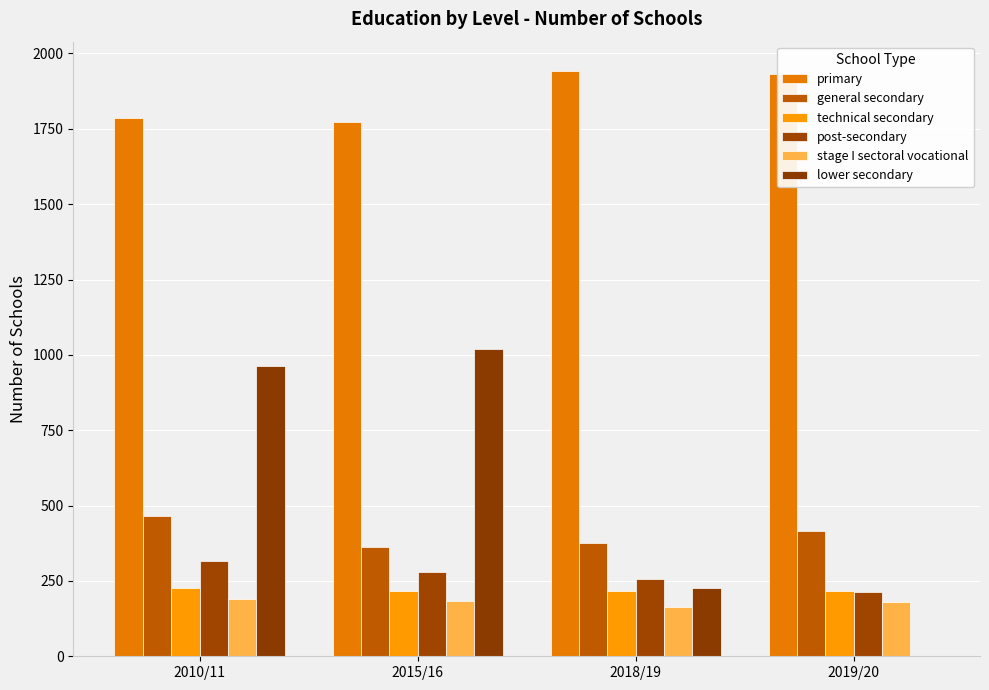

Rank the categories by technical secondary value from lowest to highest.

2018/19, 2015/16, 2019/20, 2010/11